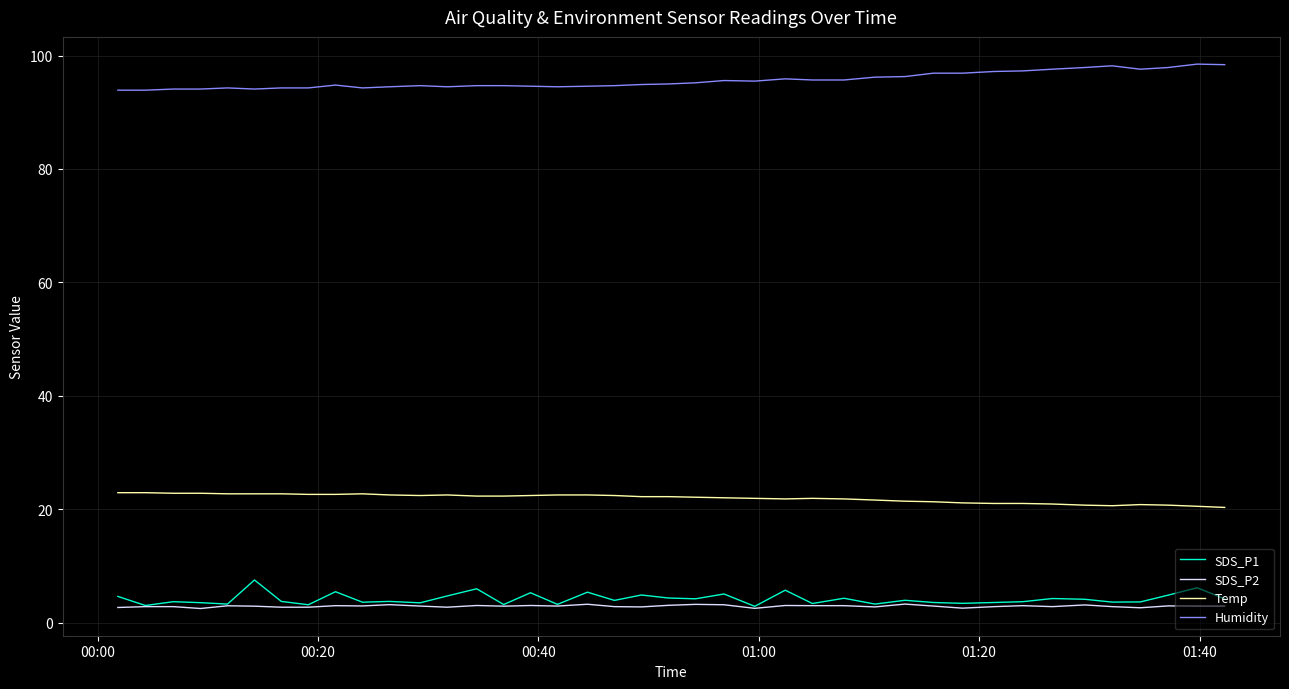

What is the maximum value for Humidity?

98.5